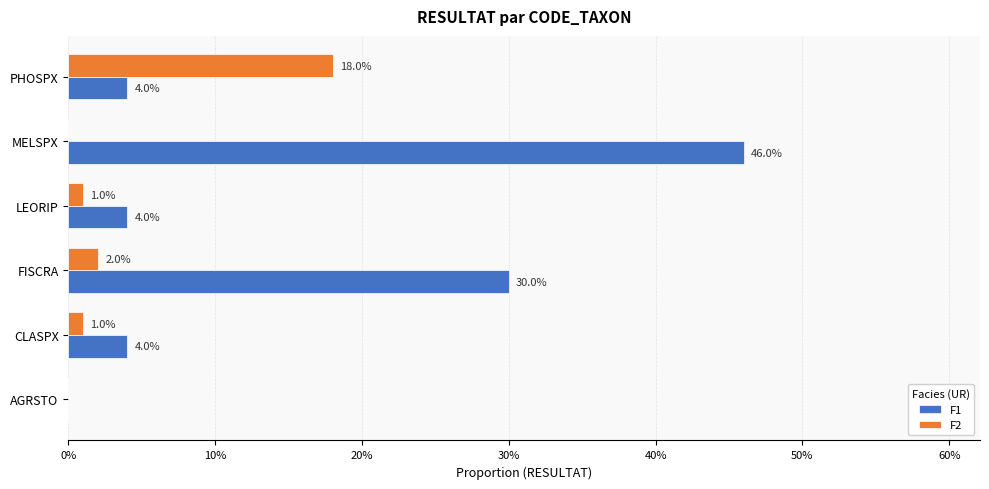

What position from the left is CLASPX?

2